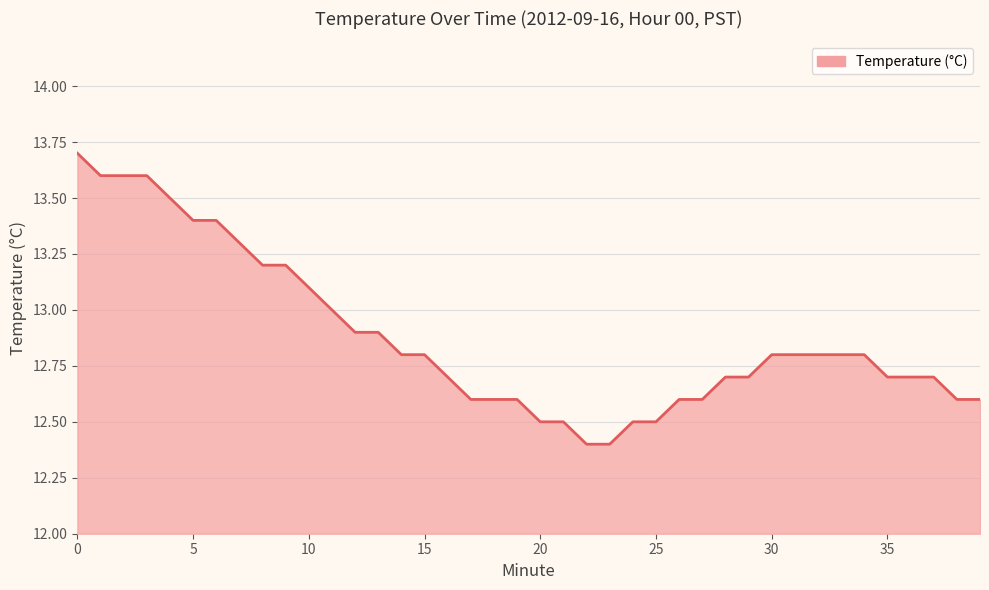

What is the difference between the maximum and minimum values?

1.3